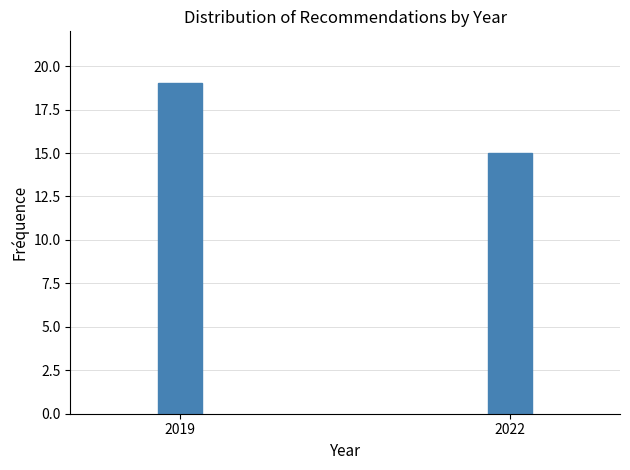

Reading right to left, list all the values displayed in this chart.

2022=15	2019=19